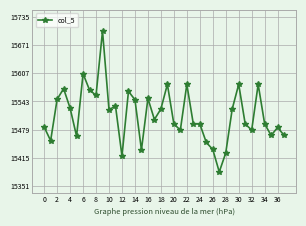

True or false: there are more than 2 points higher than both neighbors.

True